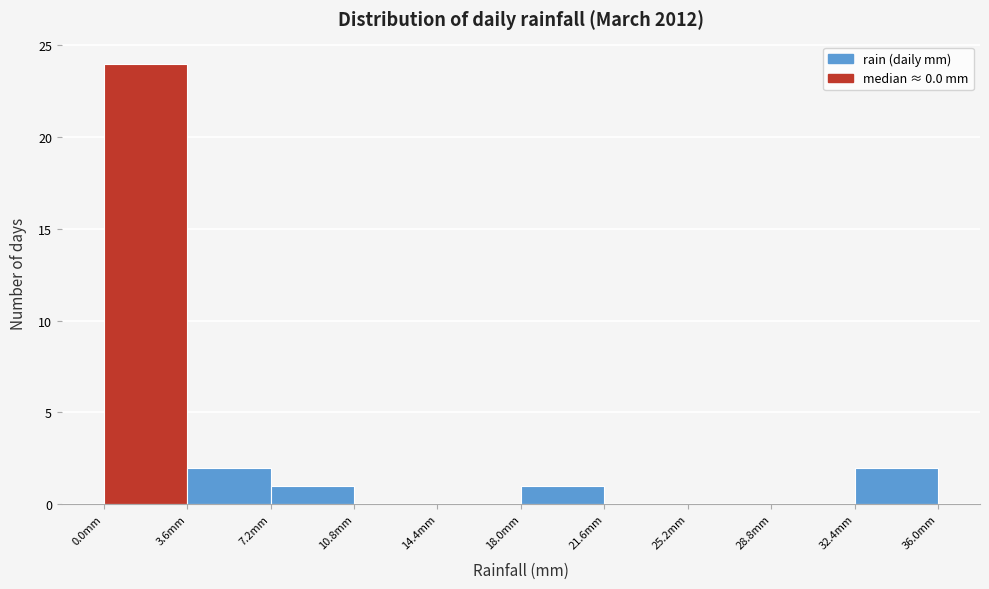

Reading left to right, transcribe this chart: for each bar, give the range it covers on the x-axis and its height. Neither the bar edges nor the heights are printed on the chart, so give them approximately, as read against the axes.

0.0 to 3.6: 24
3.6 to 7.2: 2
7.2 to 10.8: 1
10.8 to 14.4: 0
14.4 to 18.0: 0
18.0 to 21.6: 1
21.6 to 25.2: 0
25.2 to 28.8: 0
28.8 to 32.4: 0
32.4 to 36.0: 2